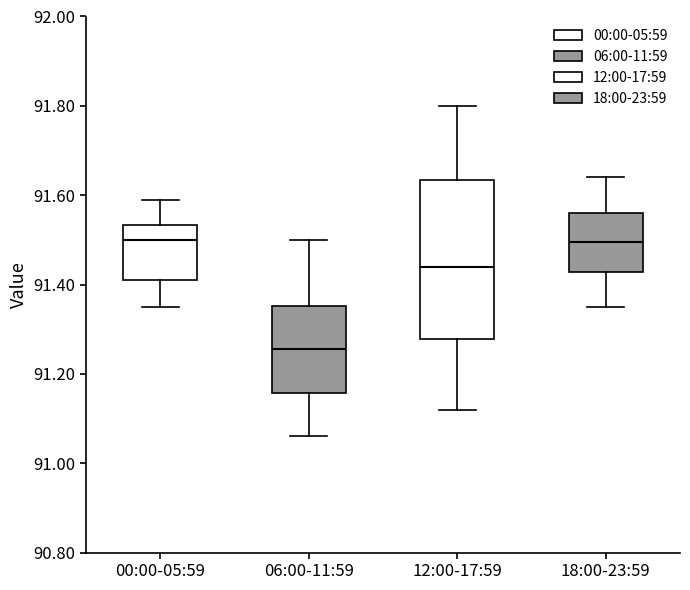

Where is the upper edge of the box for 06:00-11:59 on the y-axis? The values are not printed on the chart, so give them approximately, as read against the axis.

91.36